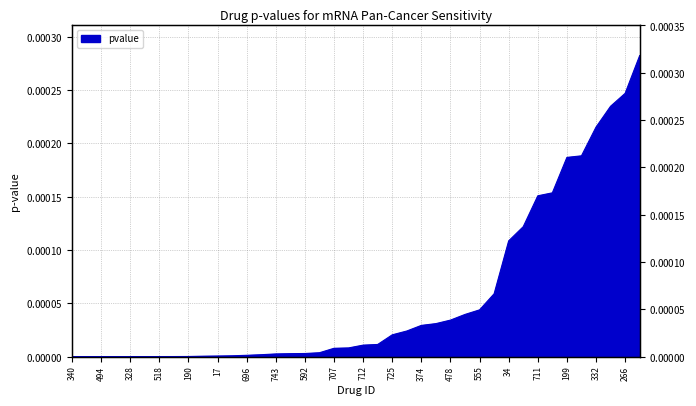

List the labels in order of value, smallest first.

340, 15, 494, 582, 328, 736, 518, 391, 190, 558, 17, 317, 696, 456, 743, 16, 592, 657, 707, 96, 712, 535, 725, 753, 374, 577, 478, 3, 555, 245, 34, 416, 711, 480, 199, 687, 332, 644, 266, 251